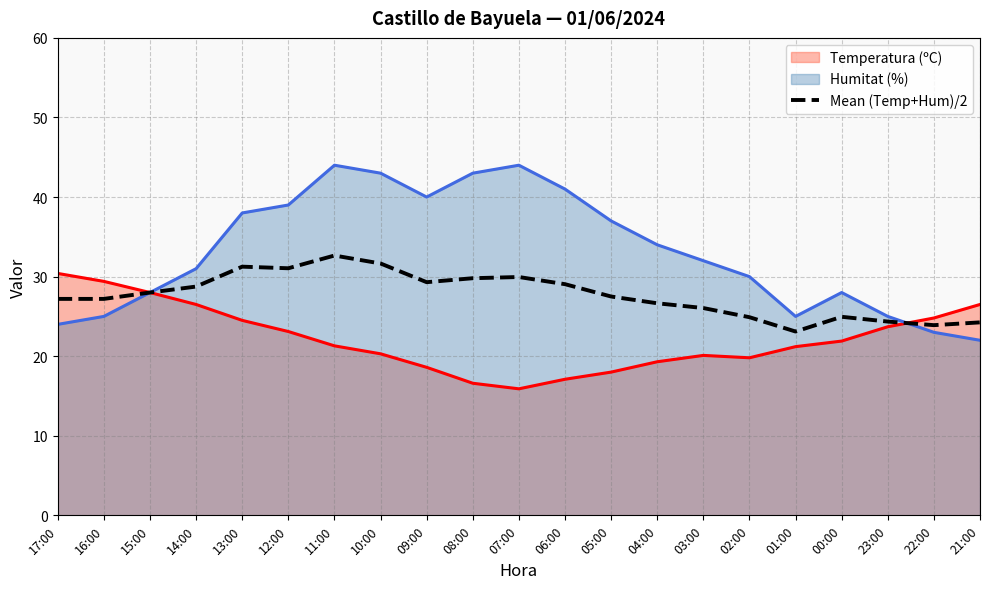

What is the label of the 18th point from the right?

14:00